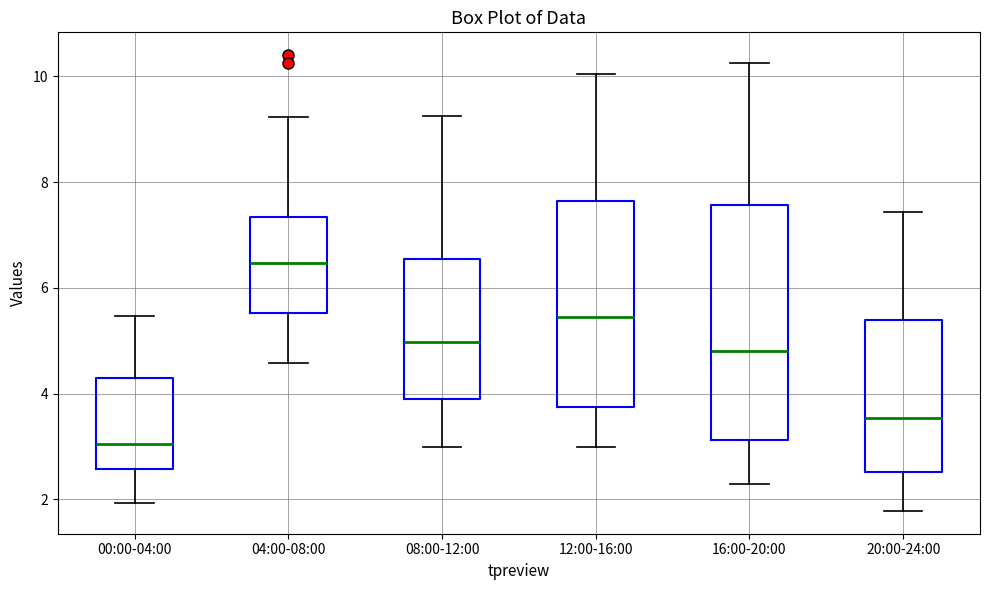

Reading left to right, transcribe this box plot: for each box, give where its median line is, the range the box spans, and where its two whiskers end, as read against the y-axis. The values are not printed on the chart, so give them approximately, as read against the axis.

00:00-04:00: median 3.0, box 2.6 to 4.4, whiskers 2.0 to 5.4
04:00-08:00: median 6.4, box 5.6 to 7.4, whiskers 4.6 to 9.2
08:00-12:00: median 5.0, box 4.0 to 6.6, whiskers 3.0 to 9.2
12:00-16:00: median 5.4, box 3.8 to 7.6, whiskers 3.0 to 10.0
16:00-20:00: median 4.8, box 3.2 to 7.6, whiskers 2.2 to 10.2
20:00-24:00: median 3.6, box 2.6 to 5.4, whiskers 1.8 to 7.4